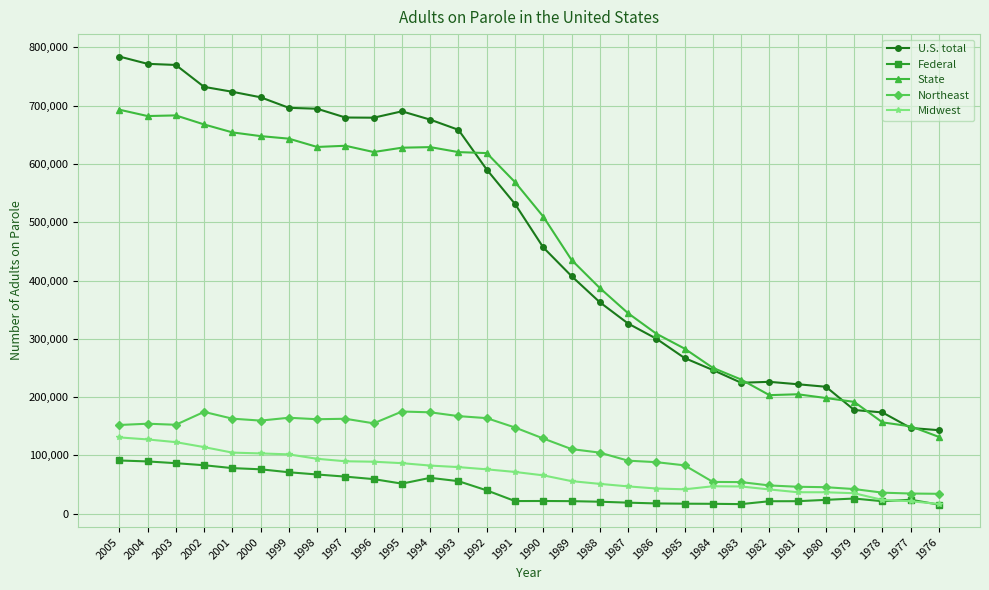

How many values in the State series are below 568887?

15